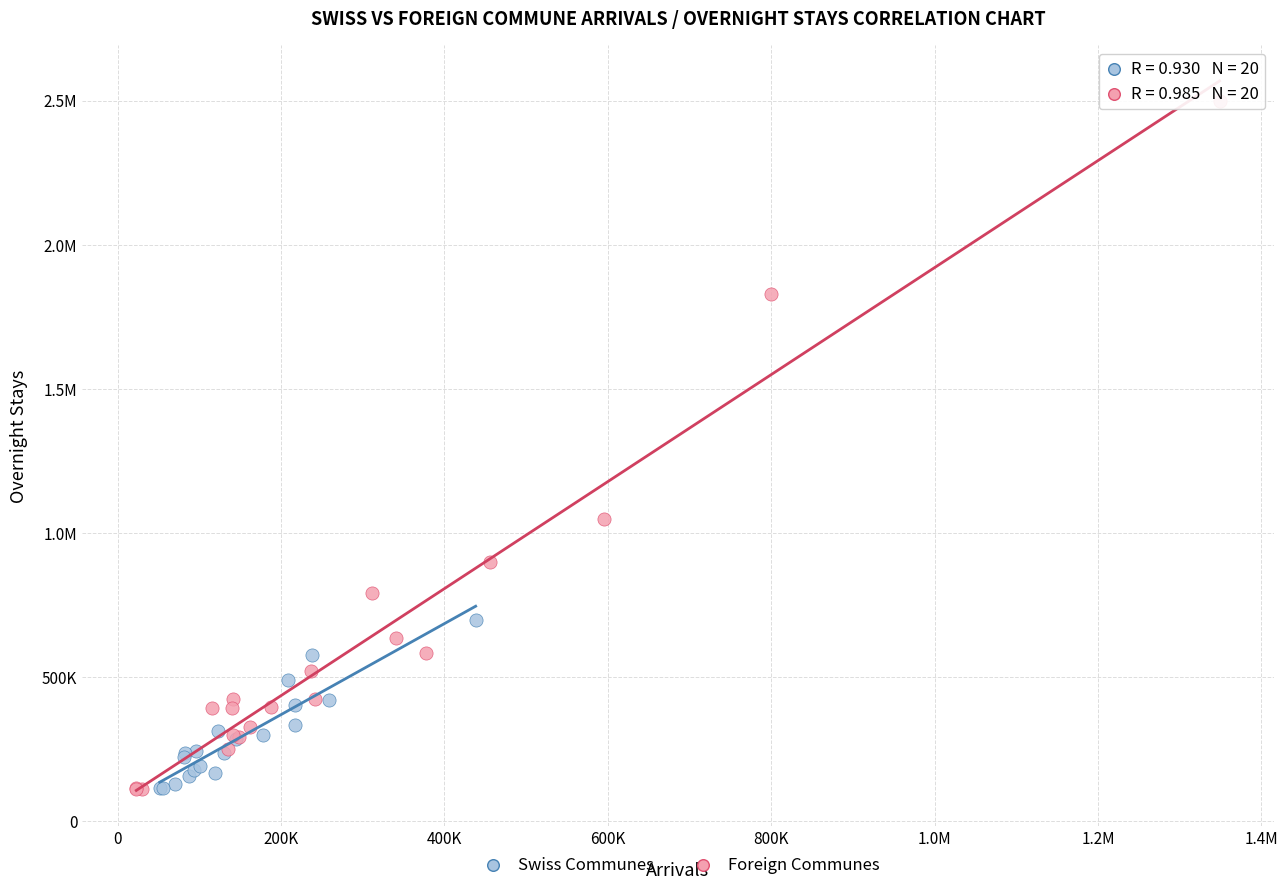

What are all the series names shown in the legend?

Swiss Communes, Foreign Communes